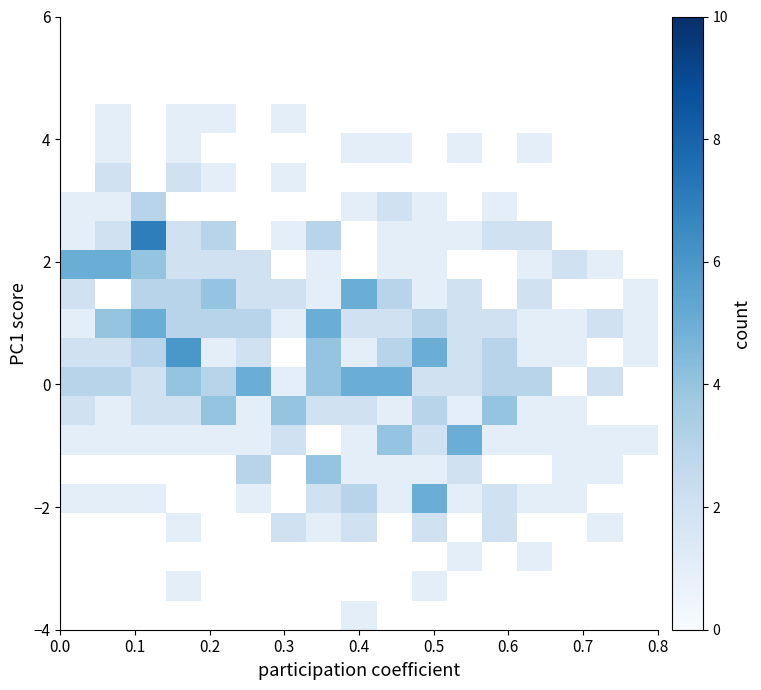

How many distinct data groups are displayed?

21